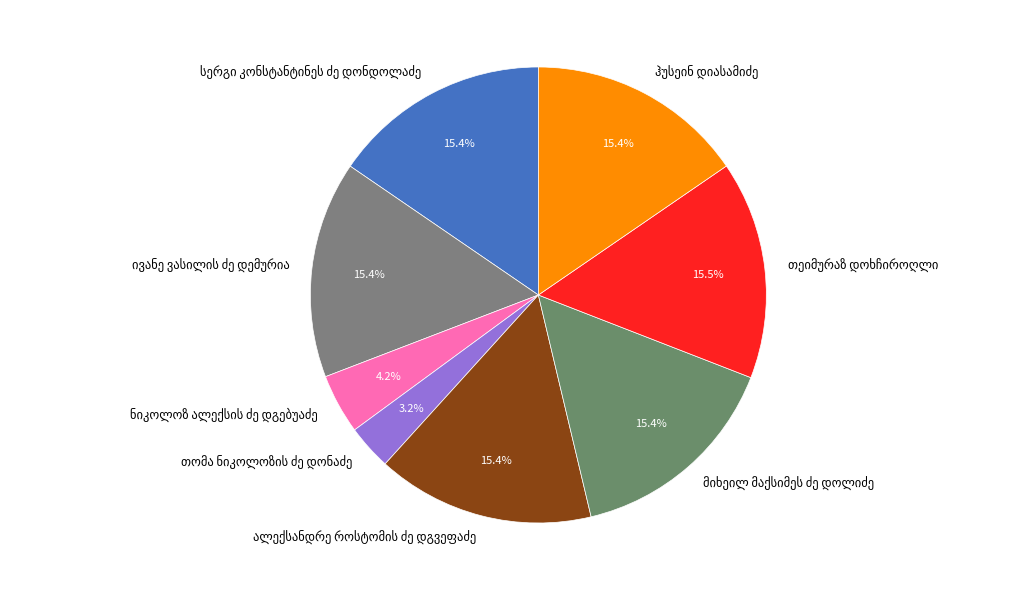

Does any single category account for the majority?

No